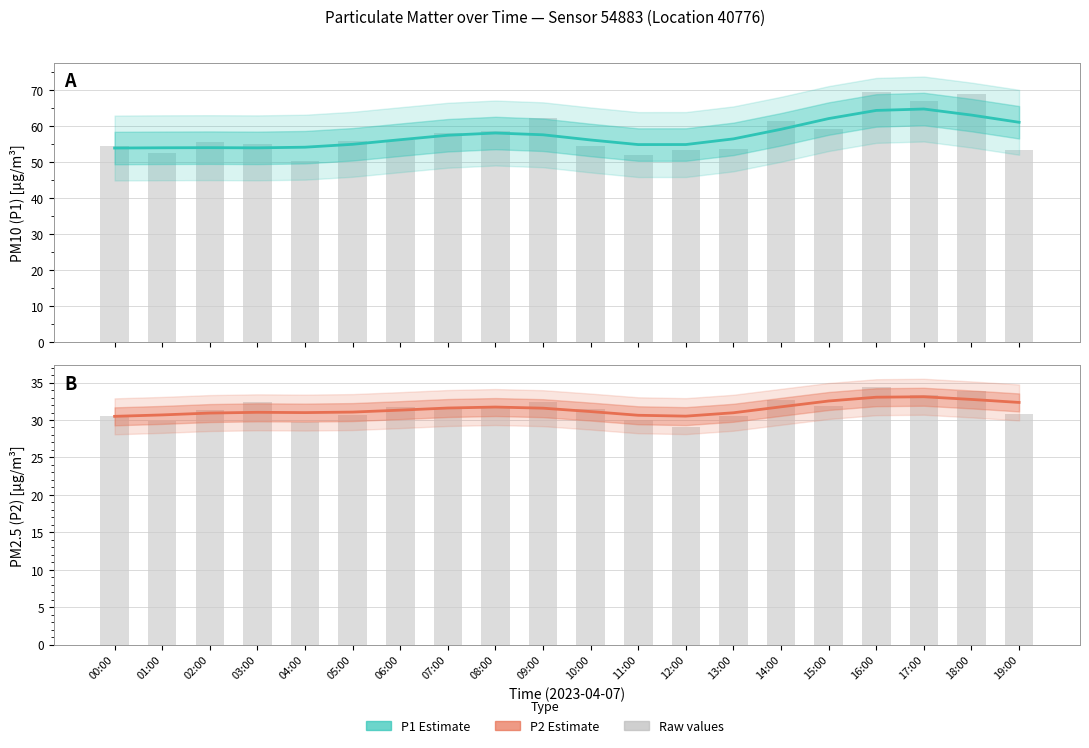

Reading left to right, transcribe all the data shown in this chart.

P1 Estimate: 53.9	54.0	54.0	54.0	54.1	54.9	56.2	57.5	58.1	57.6	56.1	54.9	54.9	56.4	59.1	62.1	64.3	64.7	63.0	61.0
P1 Raw: 54.4	52.5	55.5	55.0	50.4	55.7	56.0	58.0	58.6	62.2	54.5	52.1	53.4	53.6	61.3	59.1	69.4	67.0	68.8	53.3
P2 Estimate: 30.5	30.7	30.9	31.0	31.0	31.1	31.3	31.6	31.7	31.6	31.1	30.6	30.5	31.0	31.8	32.5	33.0	33.1	32.7	32.3
P2 Raw: 30.5	29.8	31.4	32.5	29.7	30.6	31.8	31.6	31.8	32.5	31.5	30.0	29.0	30.5	32.7	31.9	34.4	33.3	33.9	30.8